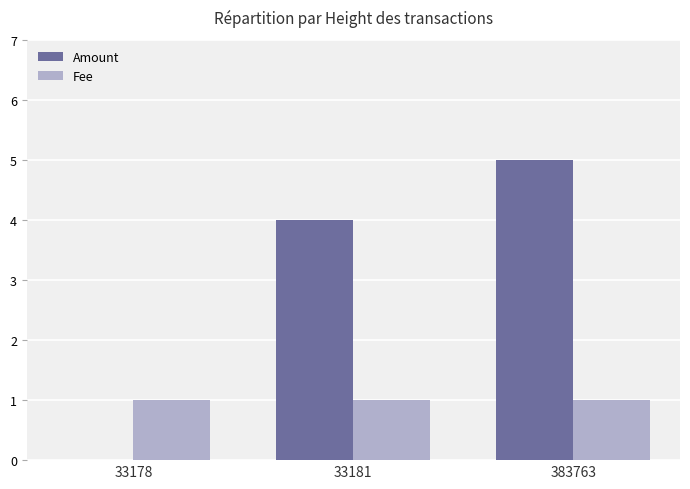

At which label does Amount reach its peak?

383763